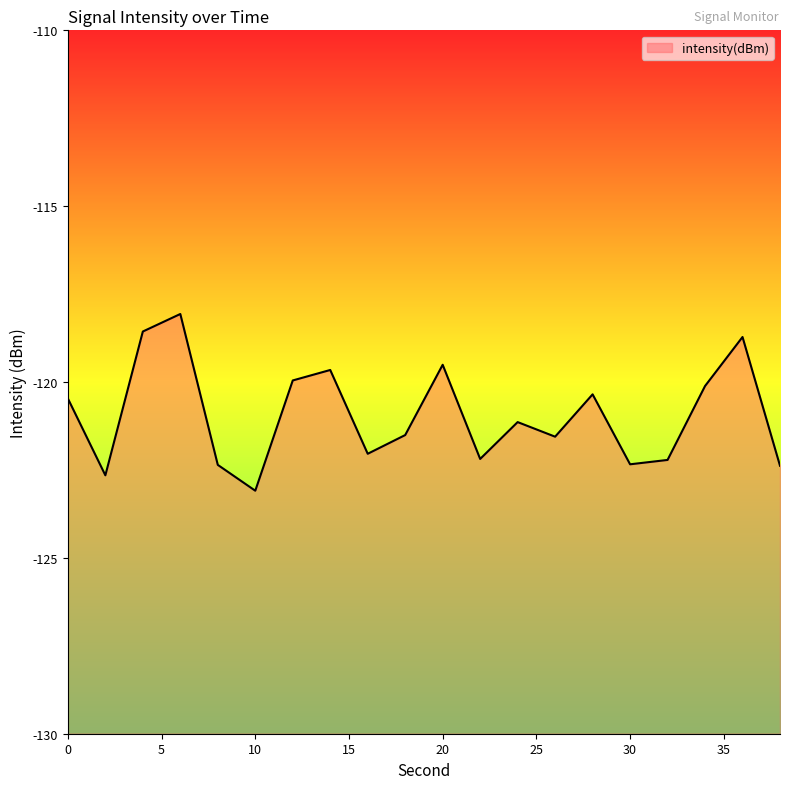

Which has a higher value, 4 or 32?

4